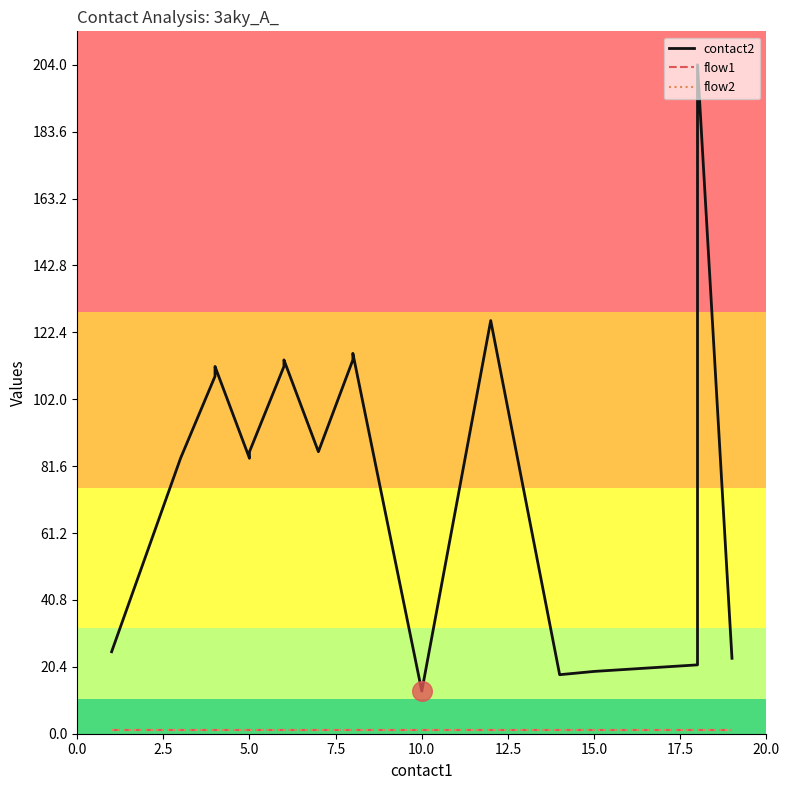

What are all the series names shown in the legend?

contact2, flow1, flow2